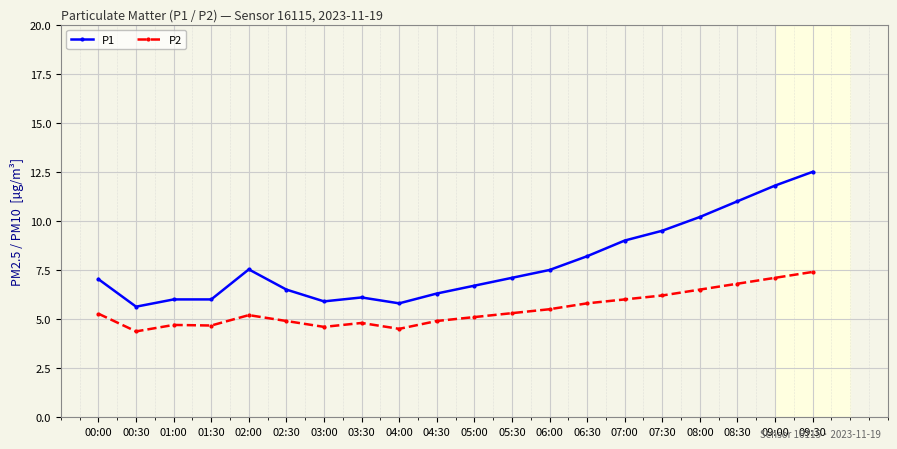

What is the label of the 3rd point from the right?

08:30